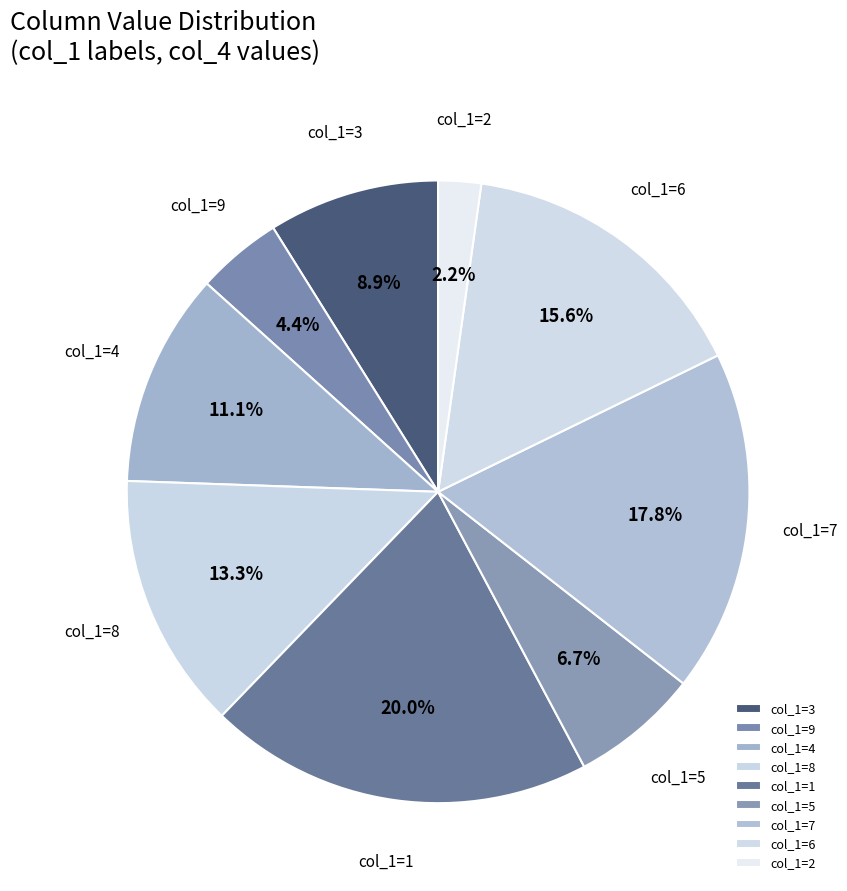

Rank the categories by value from lowest to highest.

col_1=2, col_1=9, col_1=5, col_1=3, col_1=4, col_1=8, col_1=6, col_1=7, col_1=1